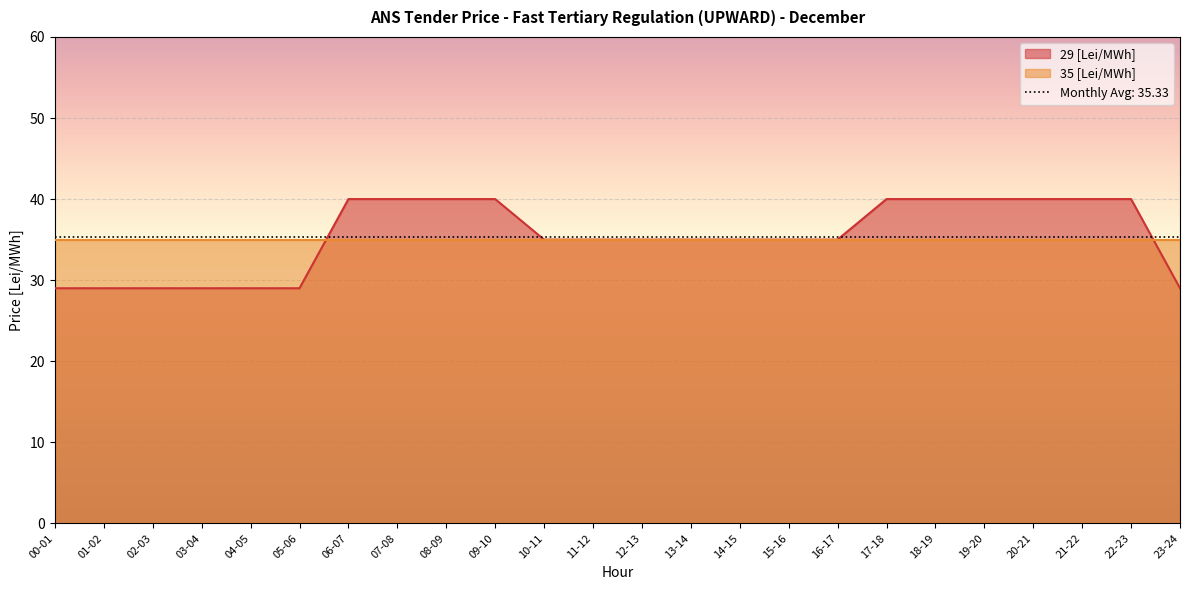

At which category does the chart reach its peak across all series?

06-07